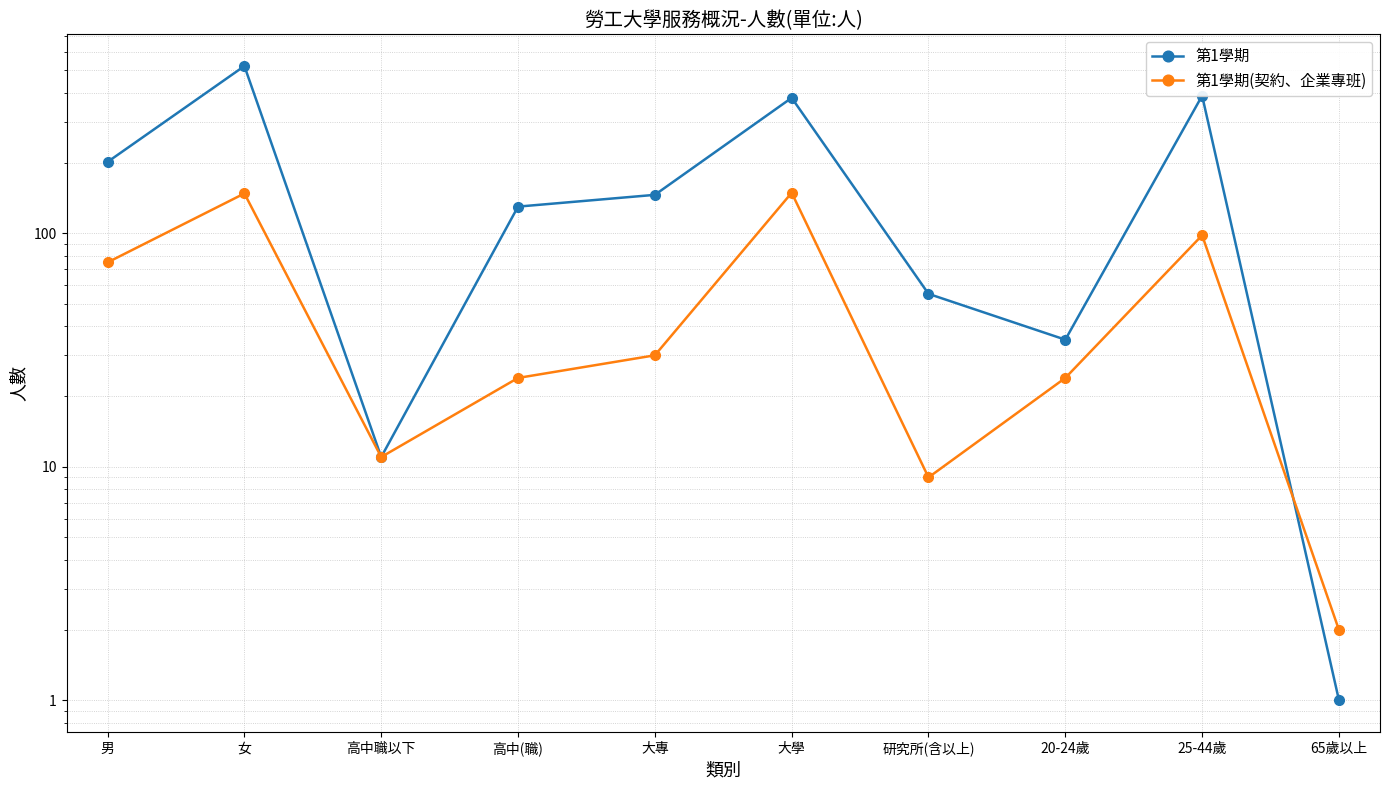

Between which two adjacent categories do 第1學期(契約、企業專班) and 第1學期 first intersect?

25-44歲 and 65歲以上